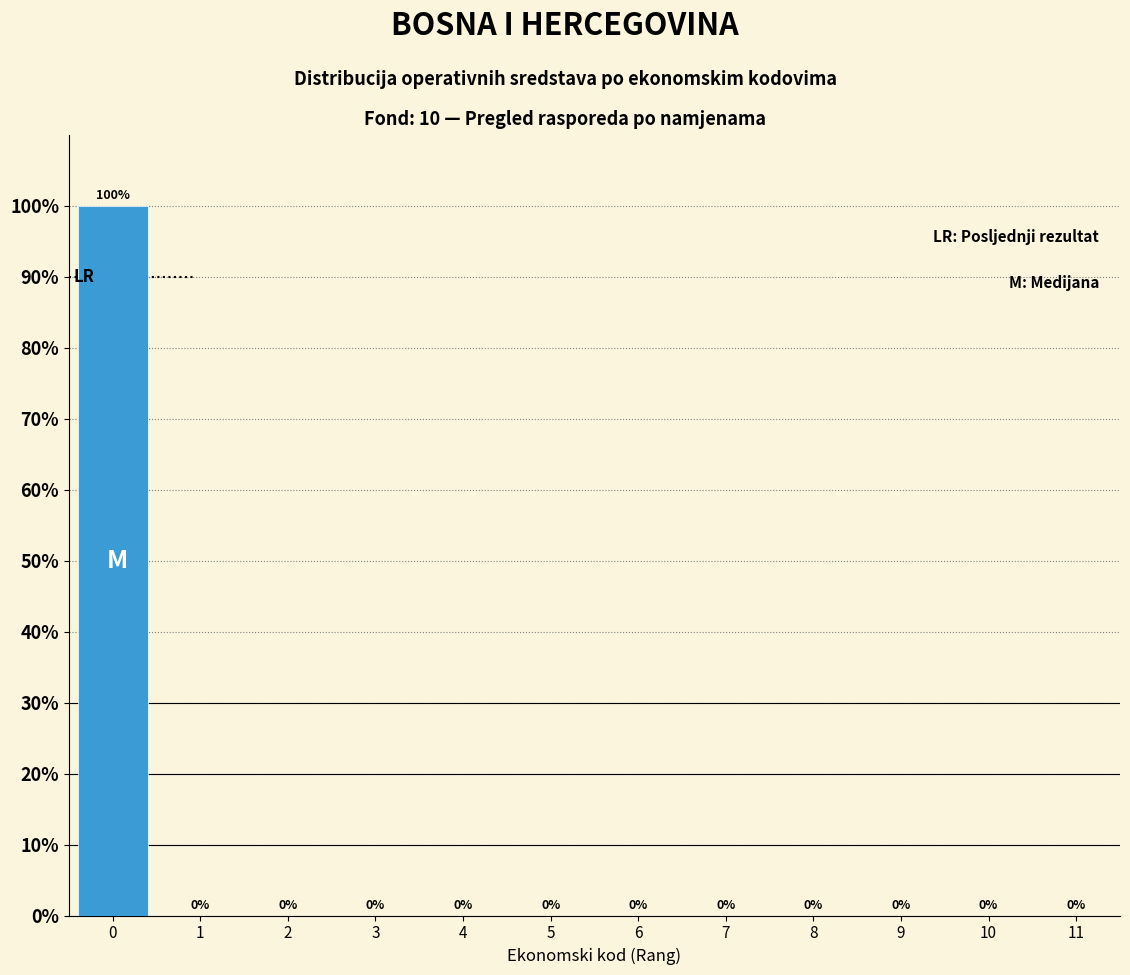

Reading right to left, transcribe all the data shown in this chart.

11=0	10=0	9=0	8=0	7=0	6=0	5=0	4=0	3=0	2=0	1=0	0=100